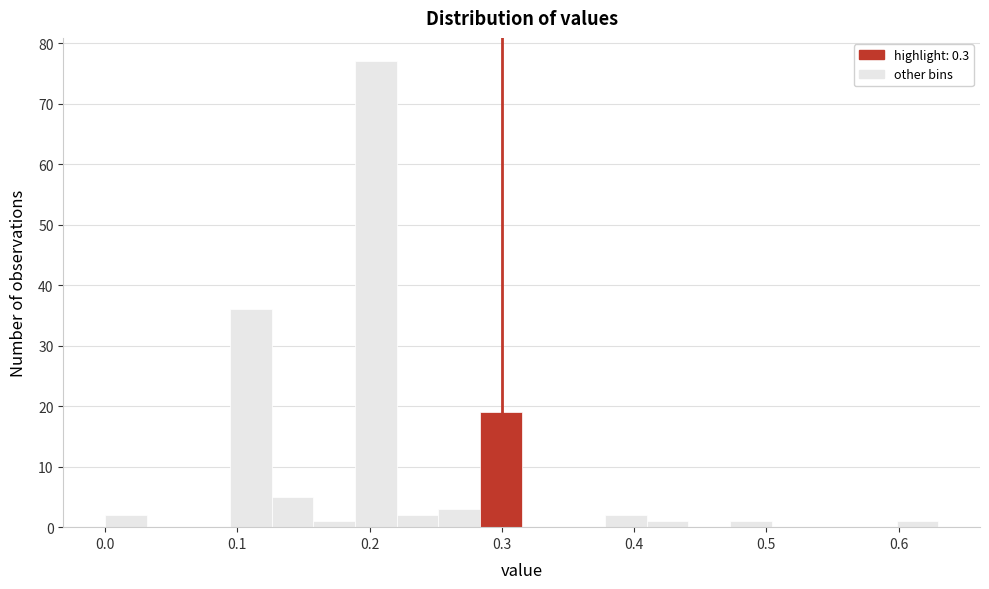

Read against the x-axis, roughly where is the centre of the tallest bar?

0.20